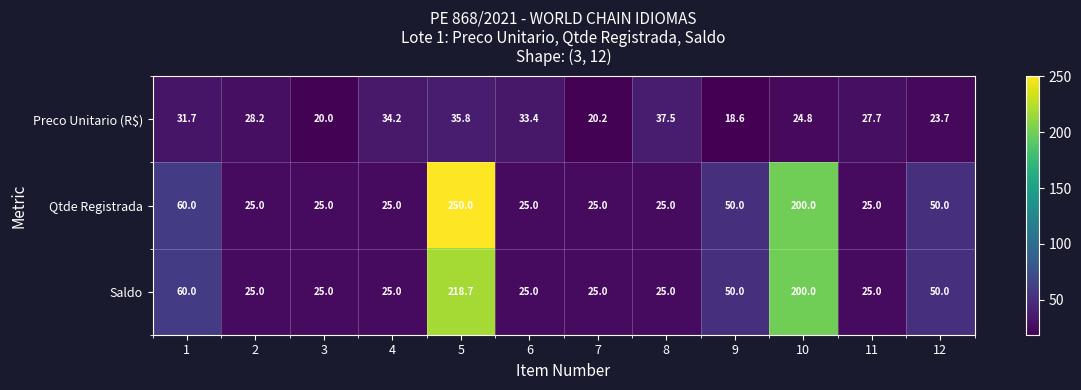

What is the difference between the second highest and minimum values in the Qtde Registrada series?

175.0